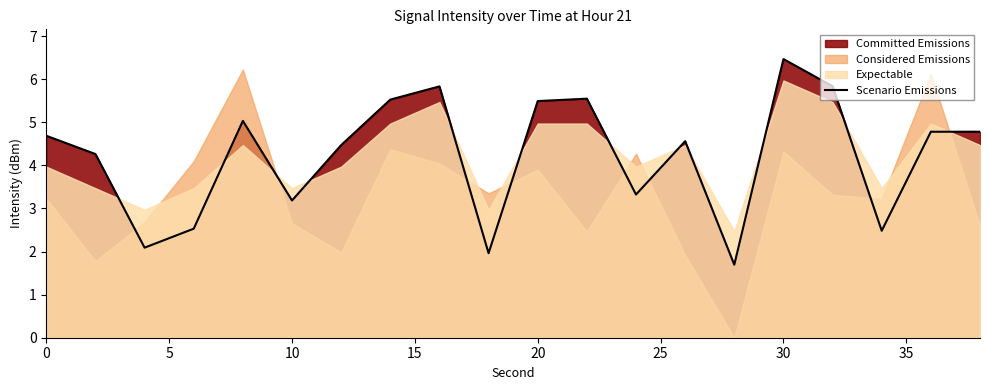

What is the minimum value for Scenario Emissions?

1.7